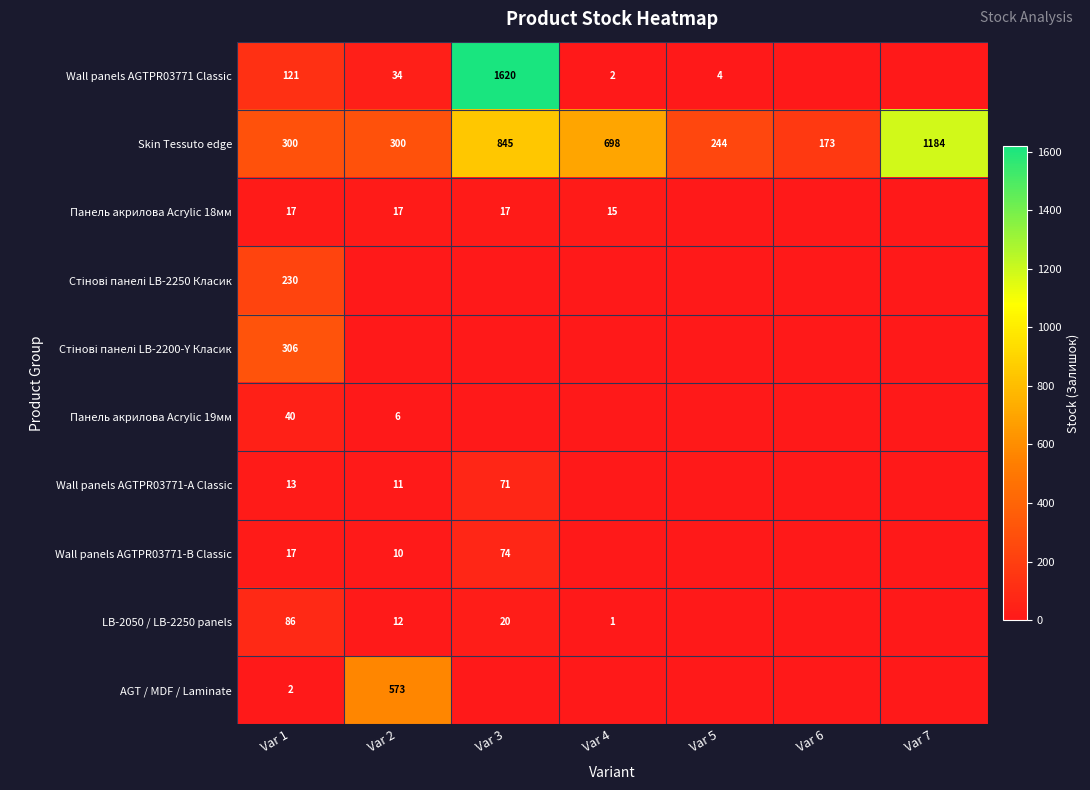

What is the difference between the Skin Tessuto edge values at Var 4 and Var 5?

454